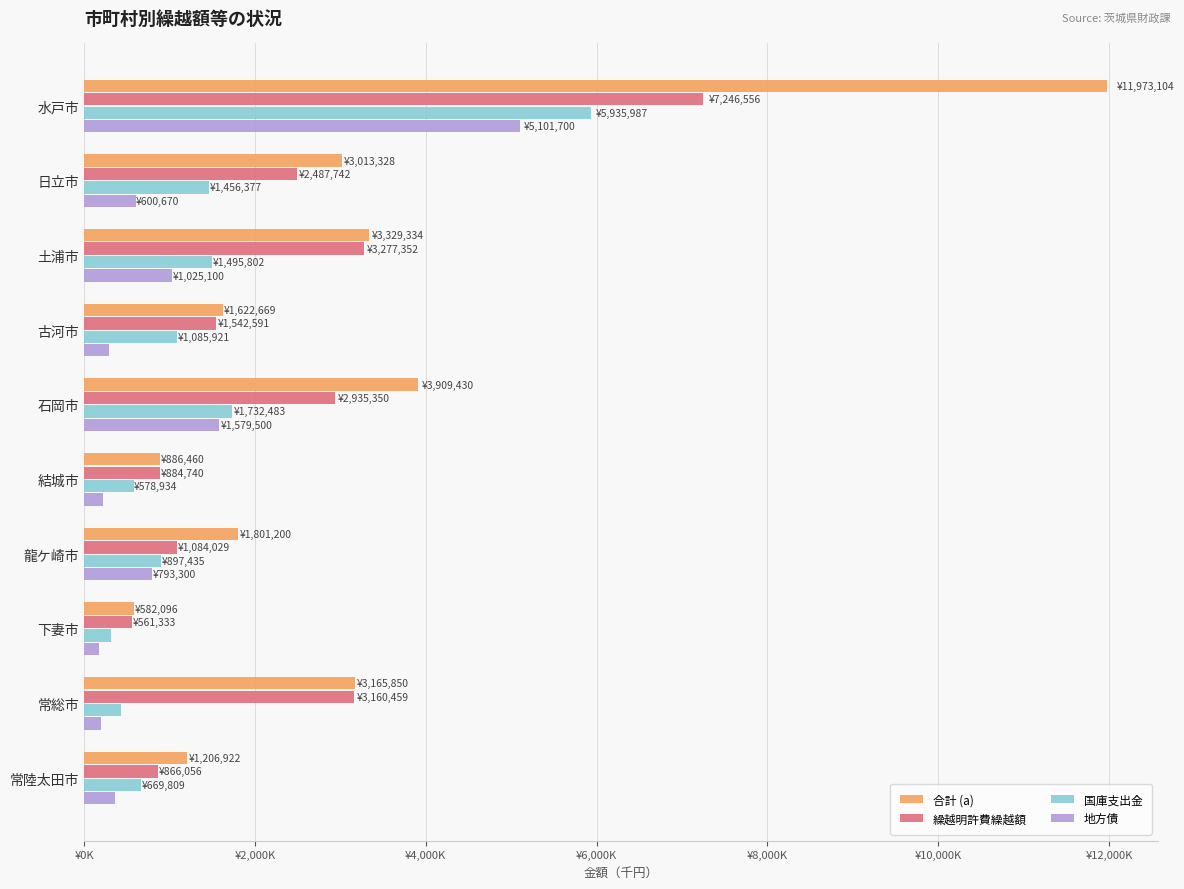

Reading right to left, transcribe all the data shown in this chart.

合計 (a): 1206922	3165850	582096	1801200	886460	3909430	1622669	3329334	3013328	11973104
繰越明許費繰越額: 866056	3160459	561333	1084029	884740	2935350	1542591	3277352	2487742	7246556
国庫支出金: 669809	425269	311841	897435	578934	1732483	1085921	1495802	1456377	5935987
地方債: 361400	199700	169100	793300	214700	1579500	291104	1025100	600670	5101700